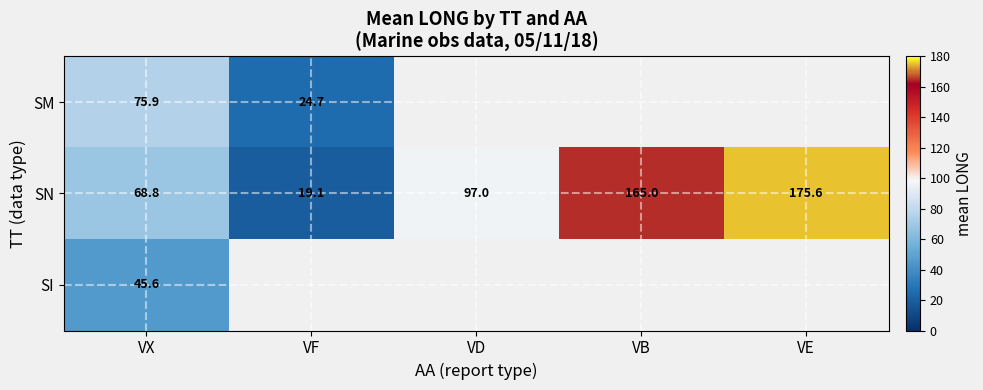

At which label is SN closest to 97?

VD